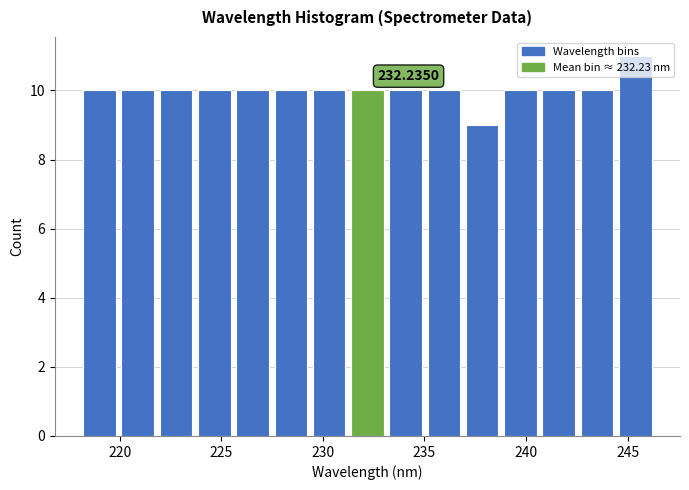

Around what value on the x-axis is the tallest bar? Give the approximate position of its centre, as read against the axis.

245.5